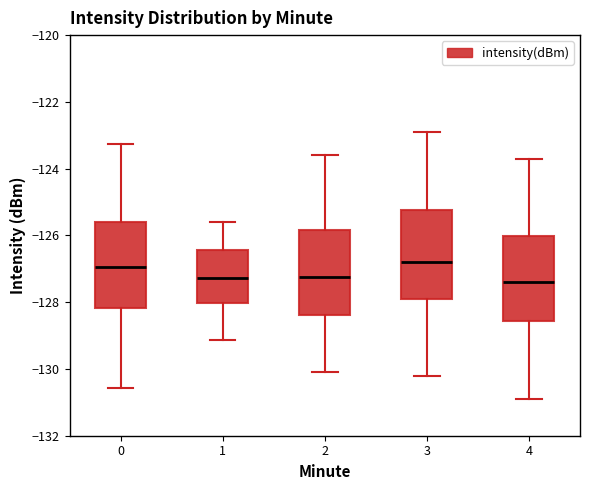

Reading left to right, read every box against the y-axis: the position of its median line, the range the box covers, and the ends of its whiskers. The values are not printed on the chart, so give them approximately, as read against the axis.

0: median -127.0, box -128.2 to -125.6, whiskers -130.6 to -123.2
1: median -127.2, box -128.0 to -126.4, whiskers -129.2 to -125.6
2: median -127.2, box -128.4 to -125.8, whiskers -130.0 to -123.6
3: median -126.8, box -127.8 to -125.2, whiskers -130.2 to -122.8
4: median -127.4, box -128.6 to -126.0, whiskers -130.8 to -123.6